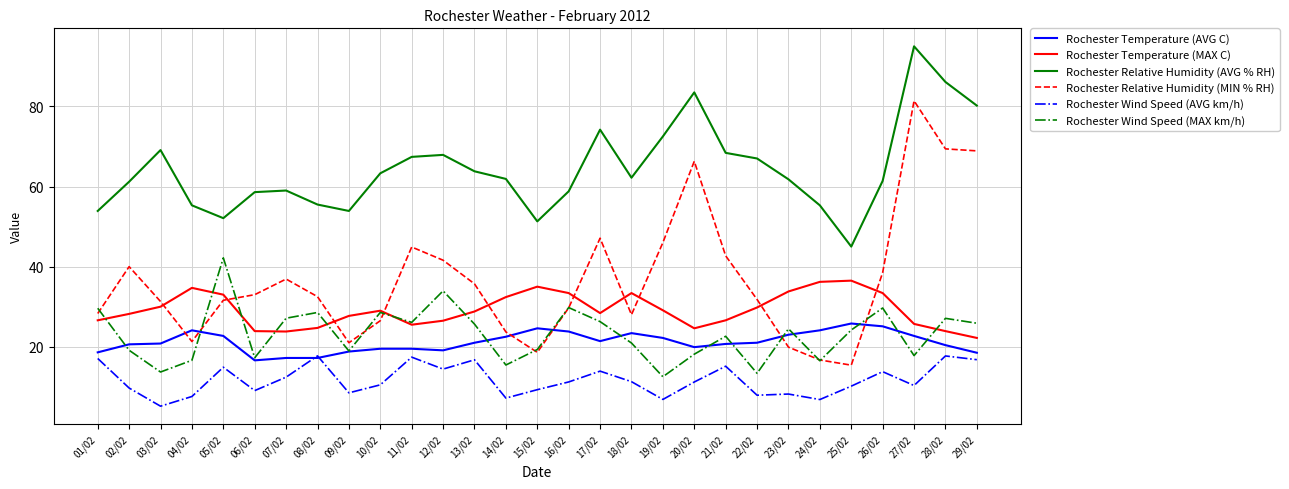

True or false: Rochester Wind Speed (MAX km/h) and Rochester Relative Humidity (AVG % RH) cross at least once.

False